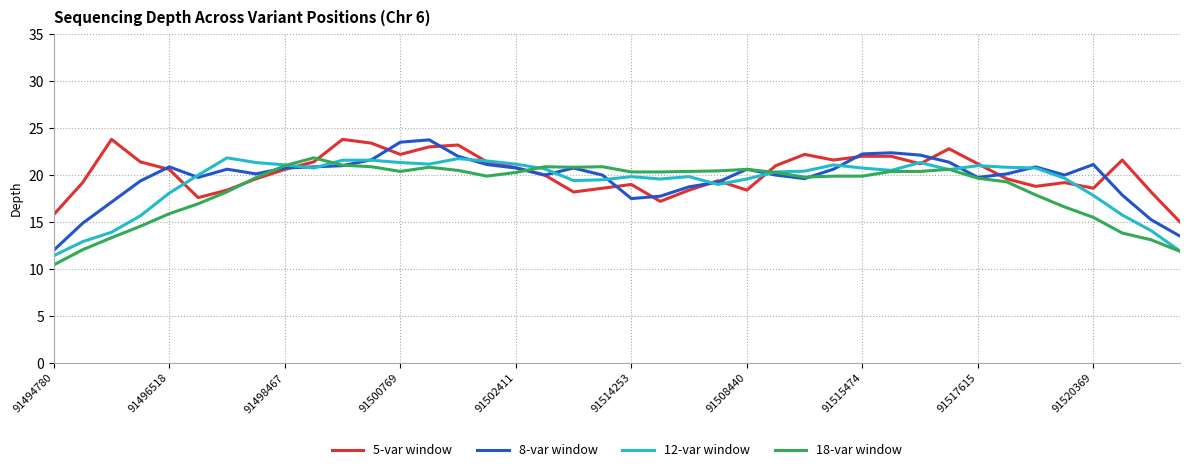

How many categories are shown in the chart?

40